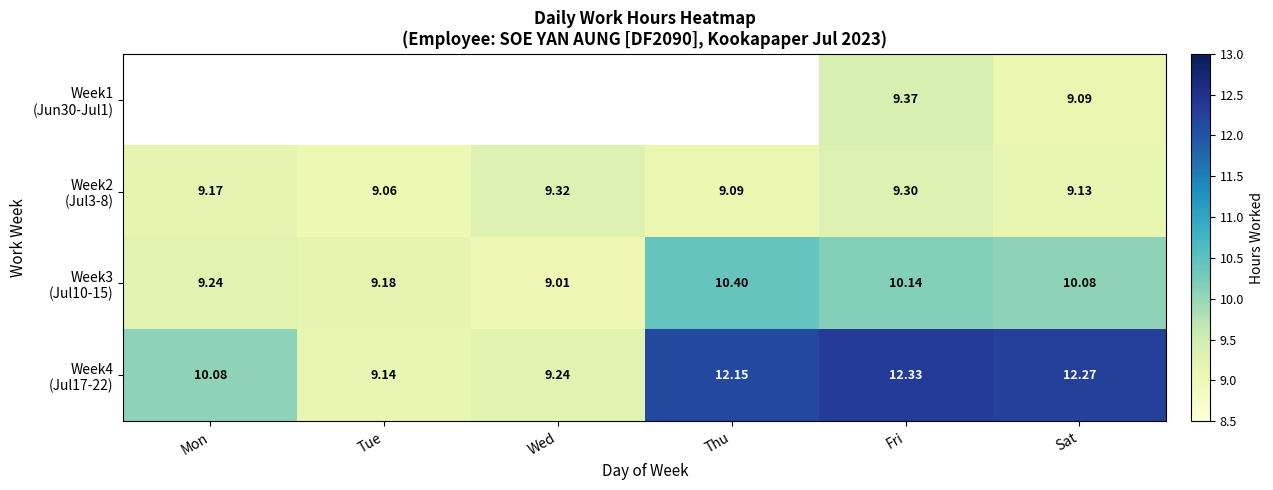

What is the approximate value of Week3 (Jul10-15) at Tue?

9.2